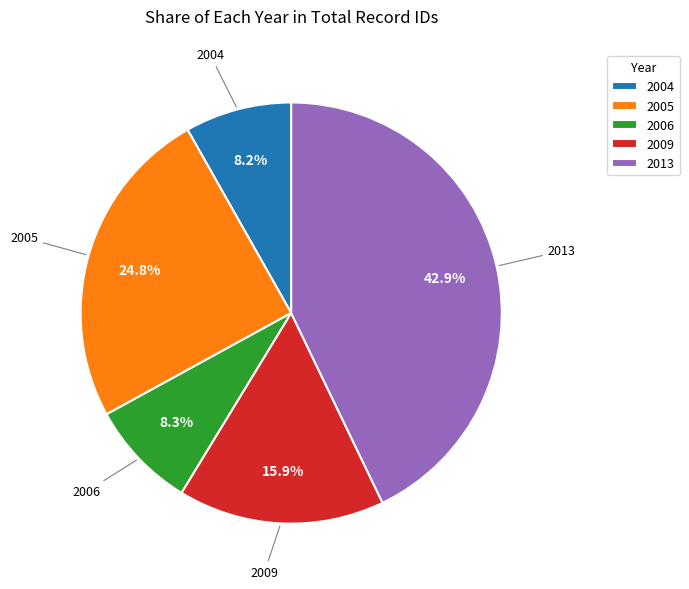

Does any single category account for the majority?

No